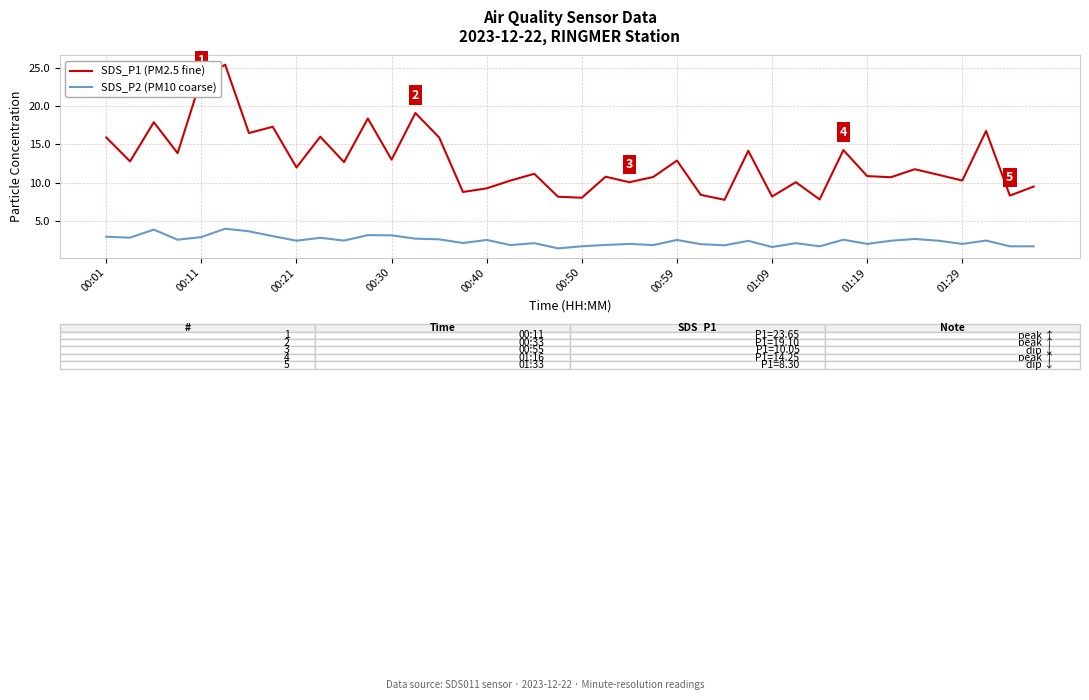

What is the average value of the SDS_P1 (PM2.5 fine) series?

12.8